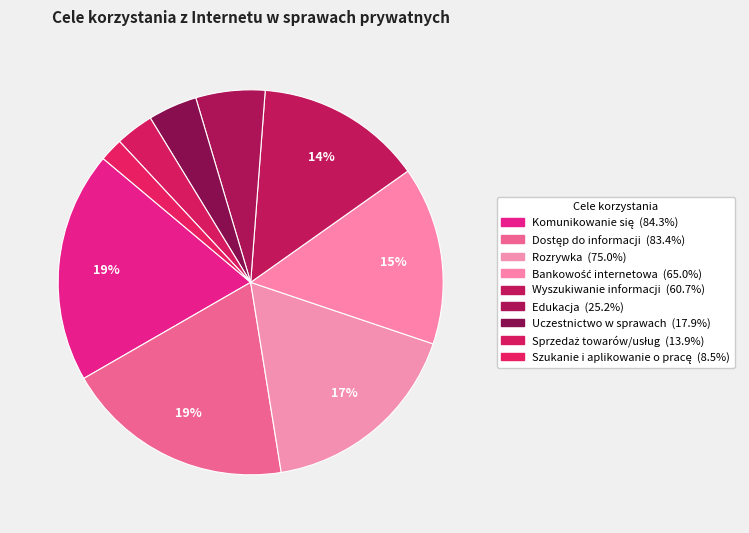

How many slices are in this pie chart?

9